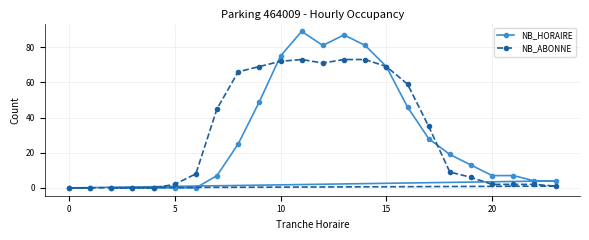

How many data points in NB_HORAIRE are above 13?

11